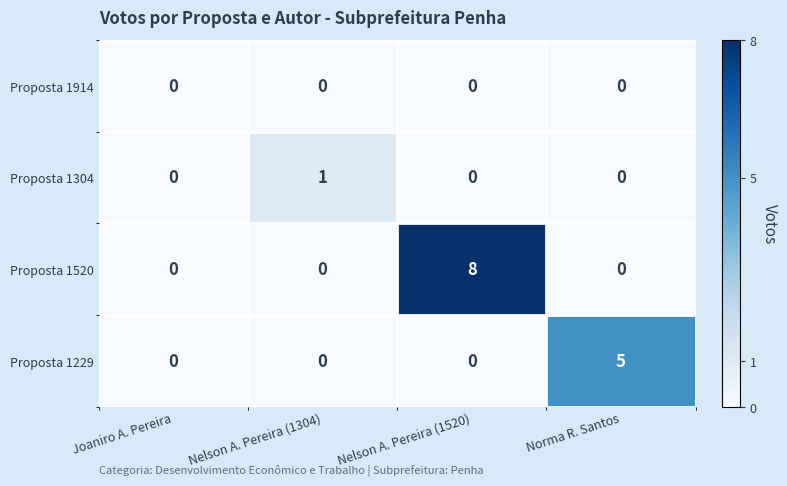

Reading left to right, extract all data points from this chart.

Proposta 1914: 0	0	0	0
Proposta 1304: 0	1	0	0
Proposta 1520: 0	0	8	0
Proposta 1229: 0	0	0	5